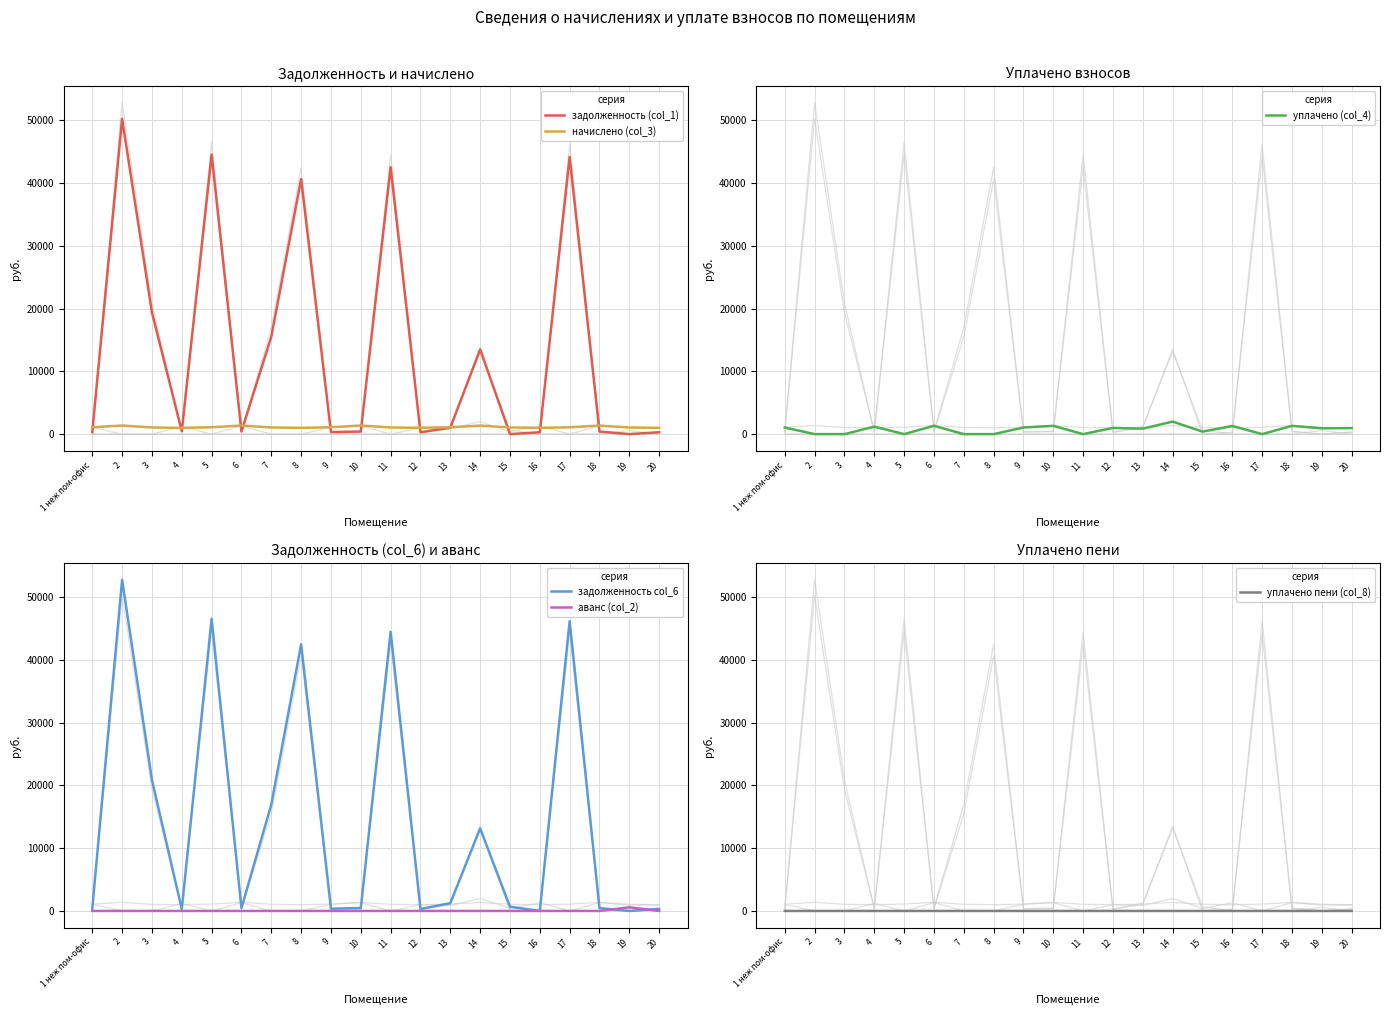

How many data points in уплачено пени (col_8) are above 0?

1